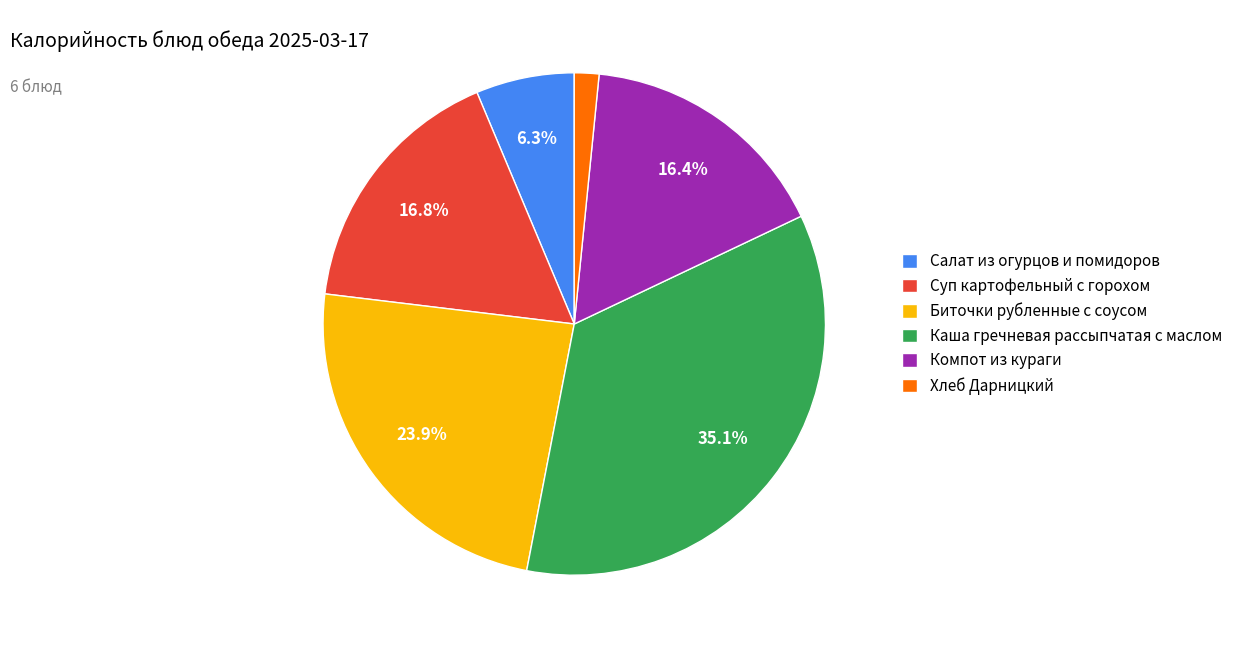

What portion of the pie excludes Биточки рубленные с соусом?

76.1%